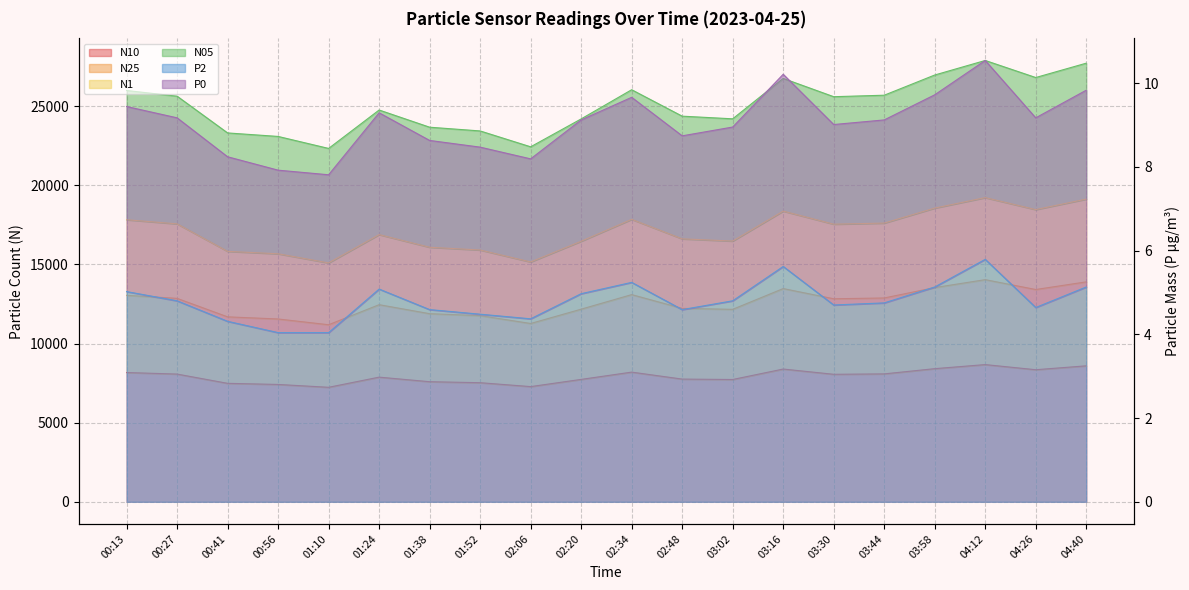

How many interior local peaks does the P2 series have?

4